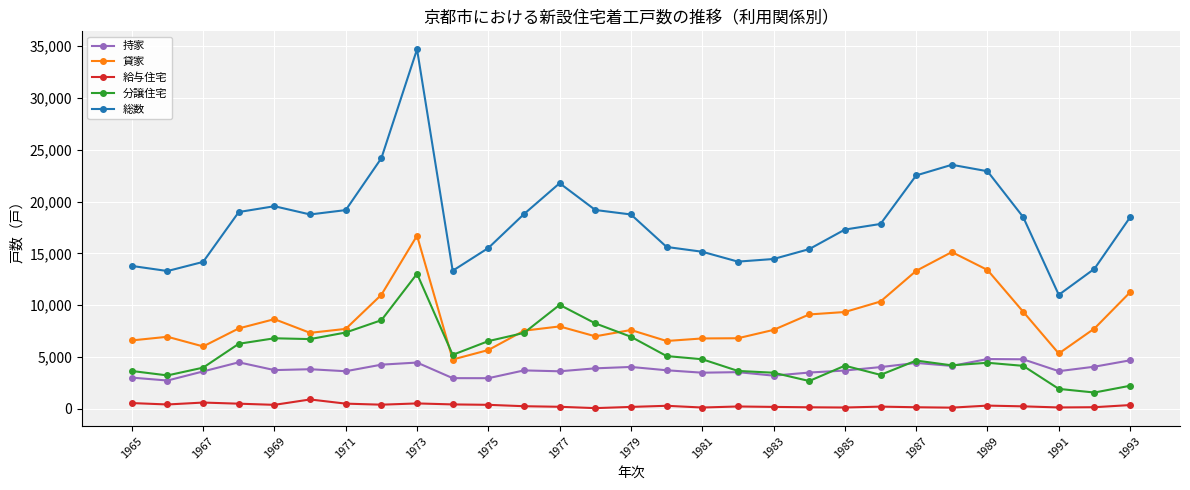

True or false: 分譲住宅 has more than 2 points higher than both neighbors.

True